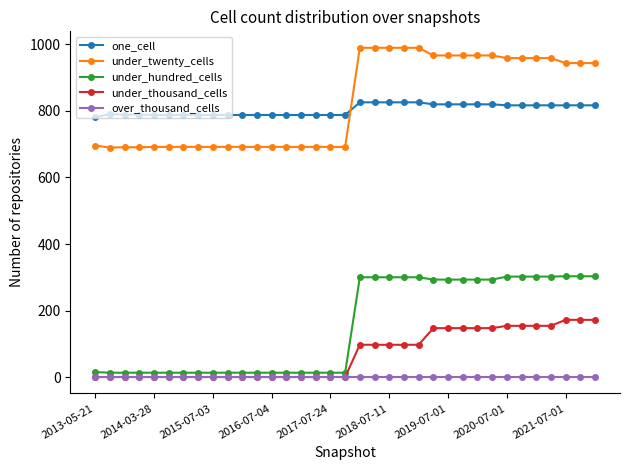

What is the sum of all one_cell values?

28131